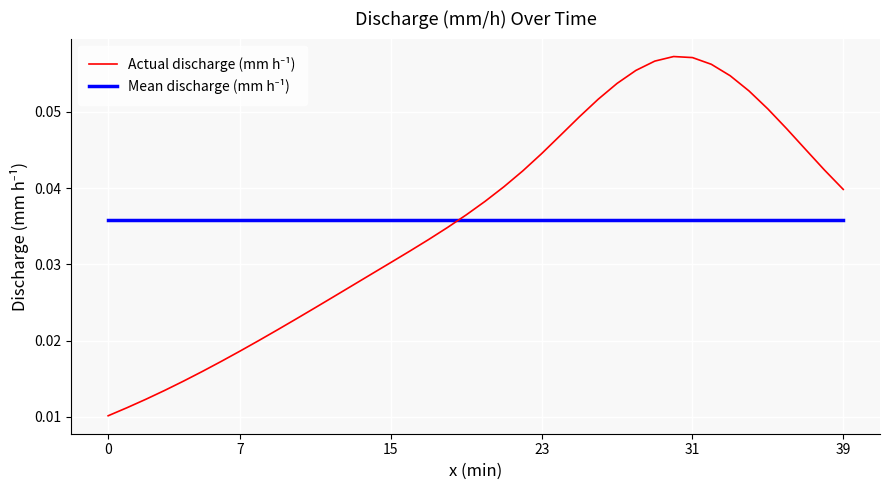

Which series ends up on top after the final intersection of Actual discharge (mm h⁻¹) and Mean discharge (mm h⁻¹)?

Actual discharge (mm h⁻¹)